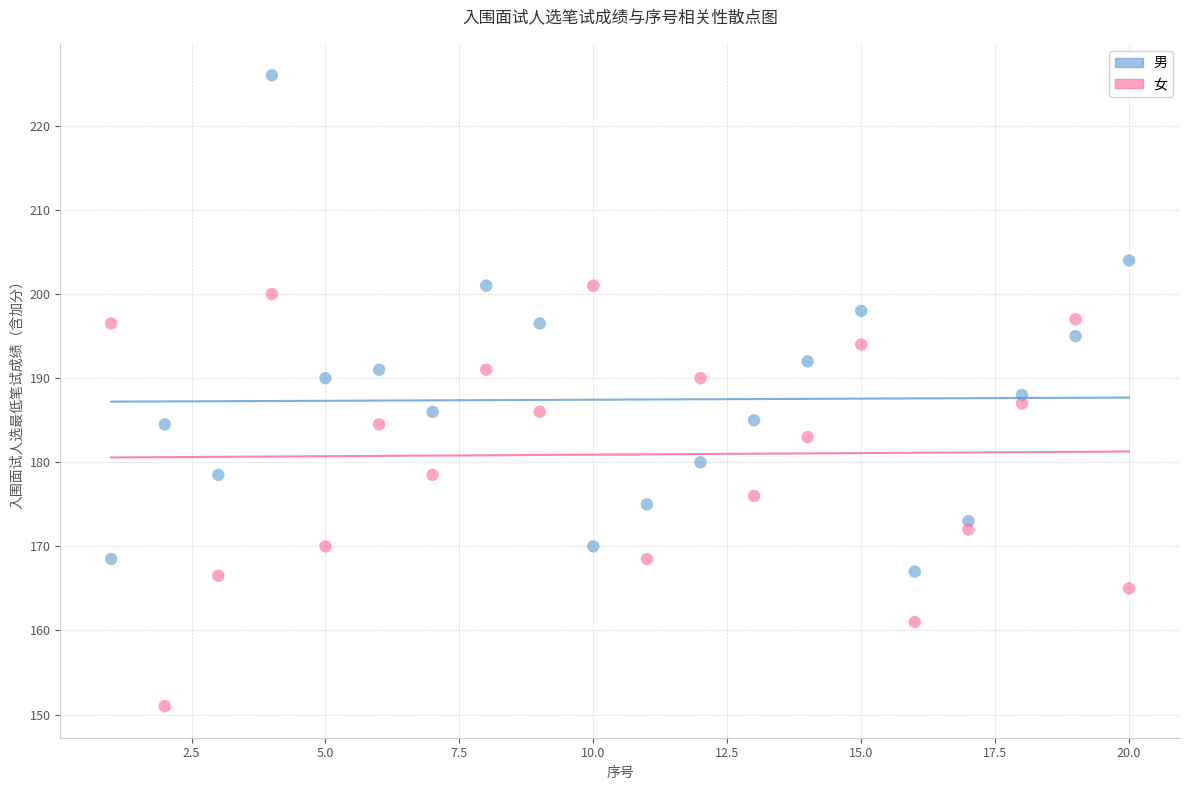

What are all the series names shown in the legend?

男, 女